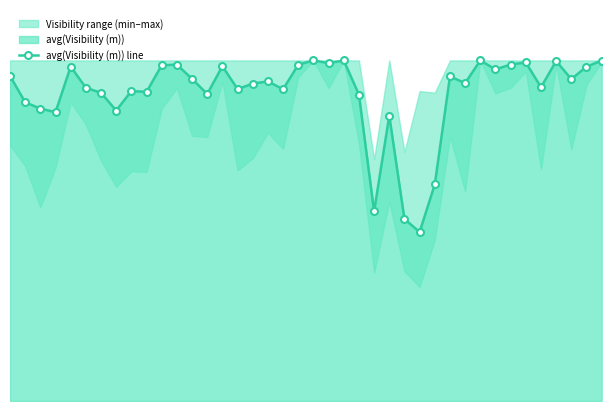

Approximately how many times larger is the value at 22 compared to 7?

1.2